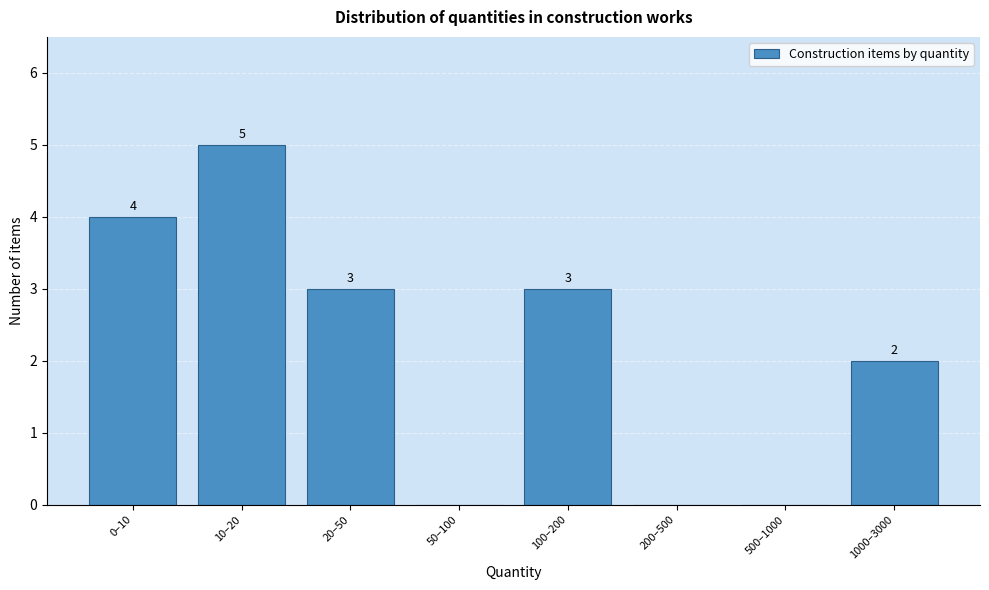

Reading left to right, list all the values displayed in this chart.

0–10=4	10–20=5	20–50=3	50–100=0	100–200=3	200–500=0	500–1000=0	1000–3000=2